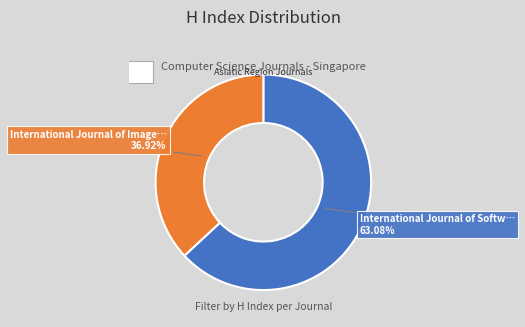

Is there any slice that represents more than half of the pie?

Yes